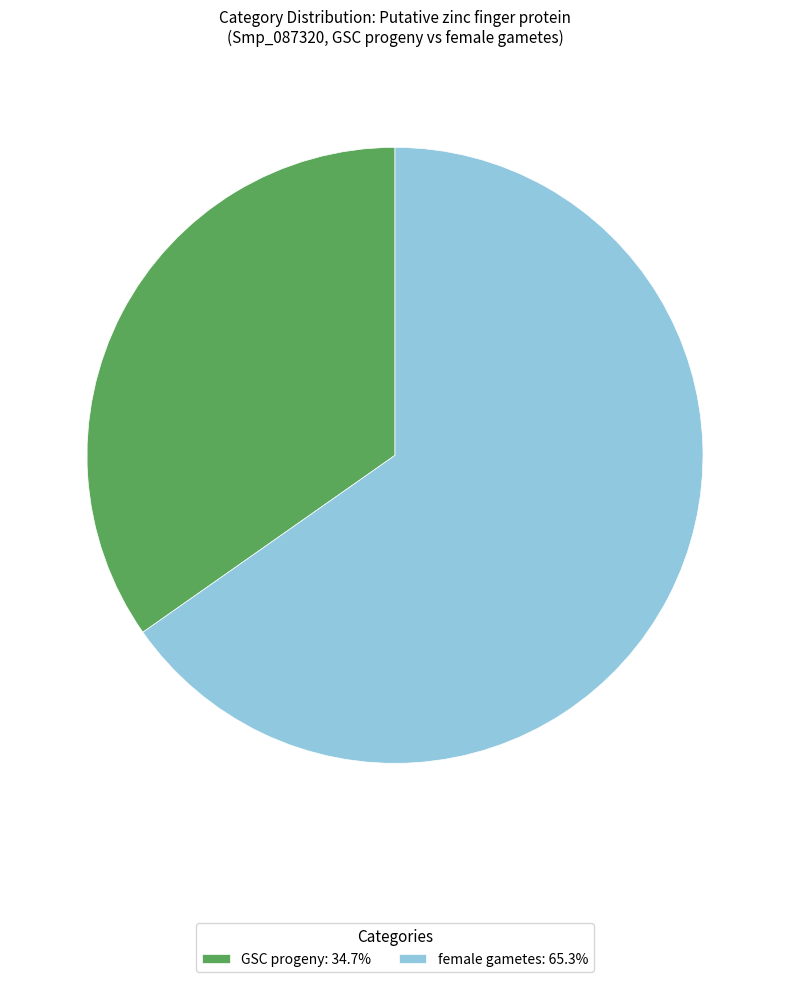

Does GSC progeny: 34.7% account for over 50% of the chart?

No